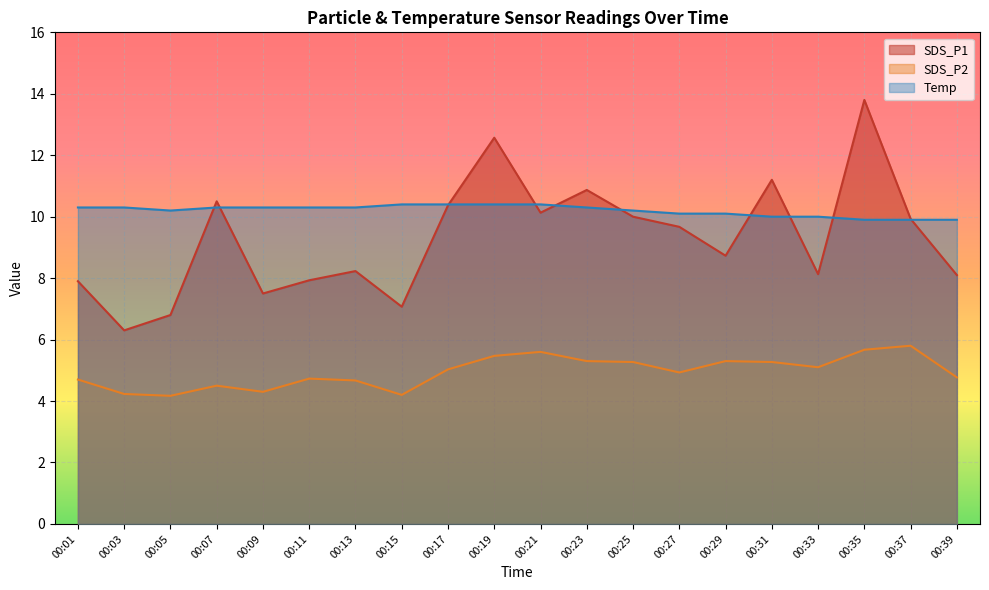

What is the total value across all series at 00:13?

23.2